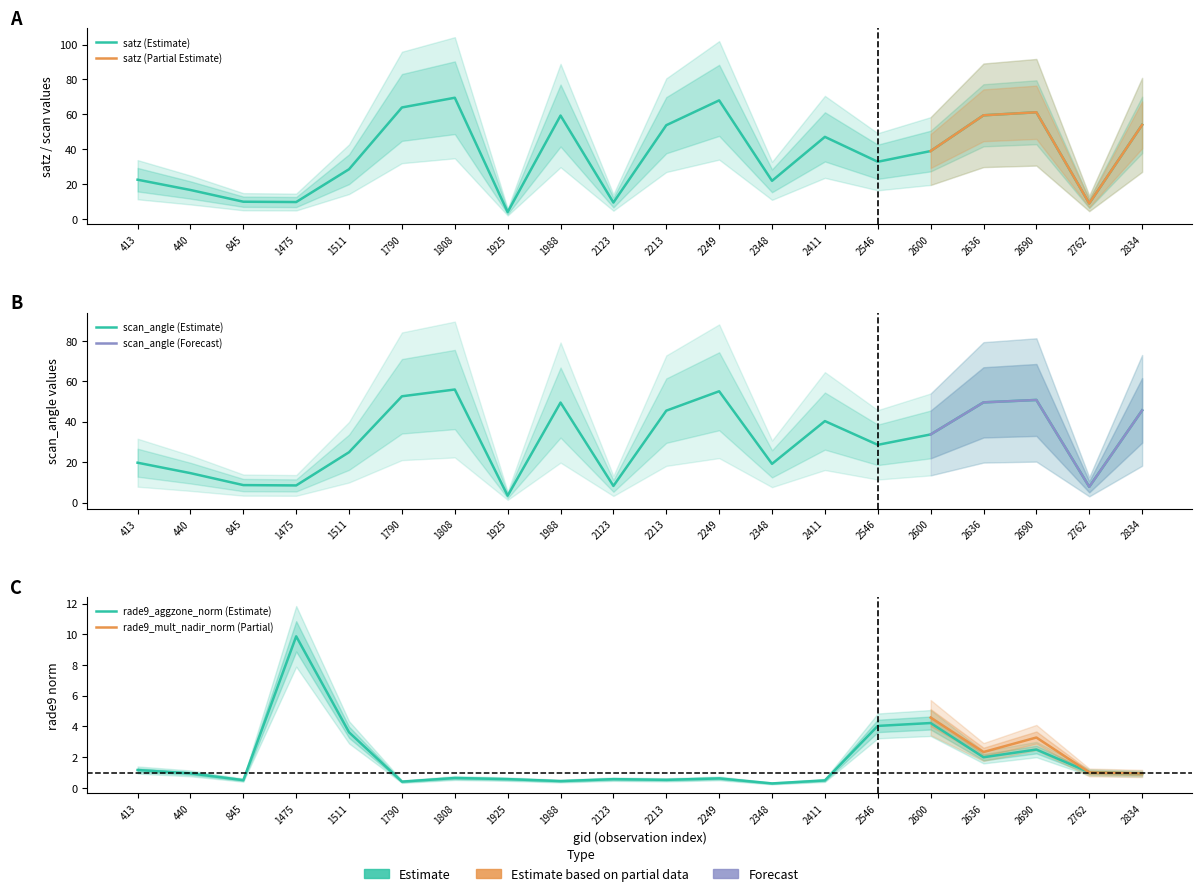

The value of satz at 2546 is 49.5. True or false?

False